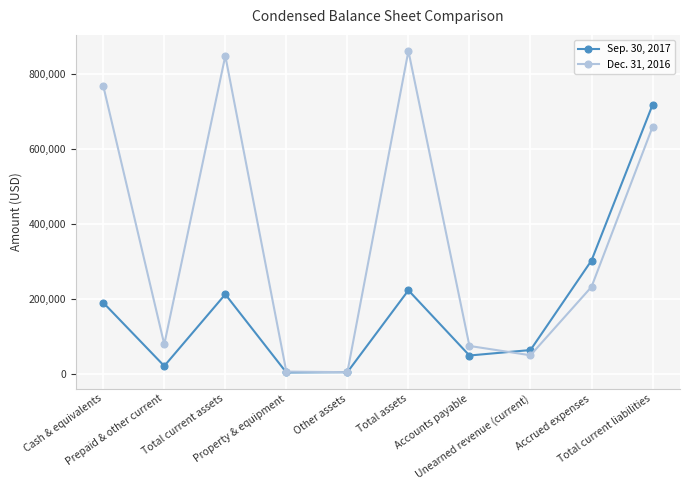

How many lines are shown in the chart?

2